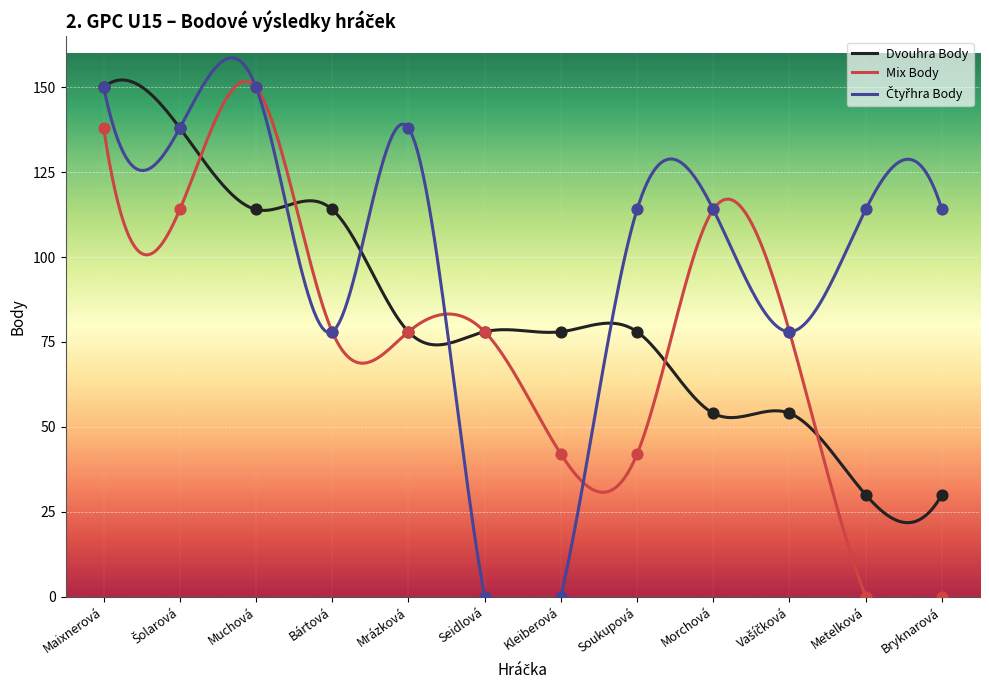

Is the value of Dvouhra Body at Šolarová greater than the value of Čtyřhra Body at Mrázková?

No